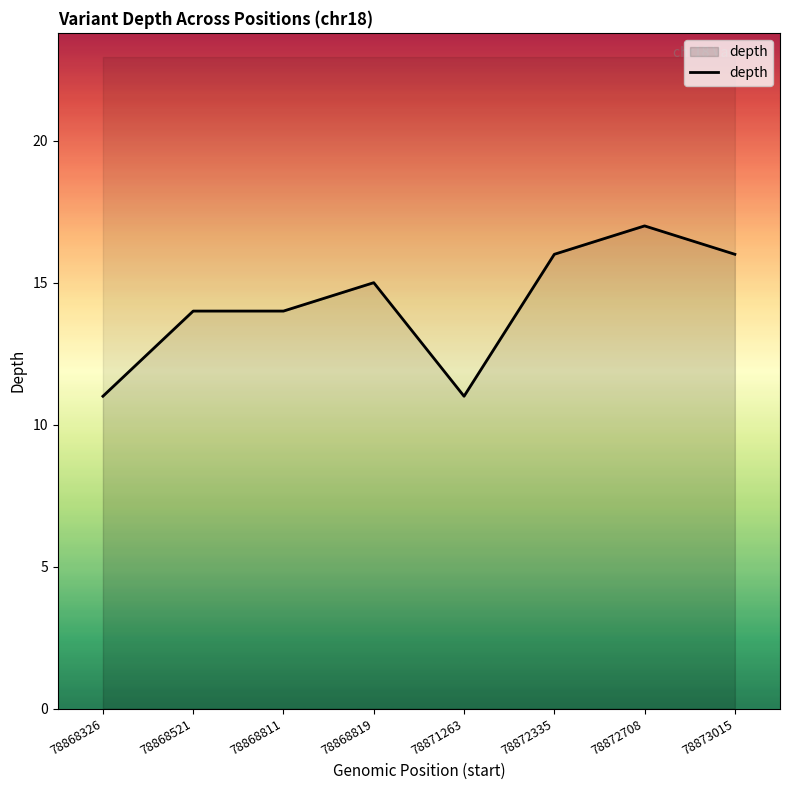

The chart shows a value of 11 at 78872335. True or false?

False